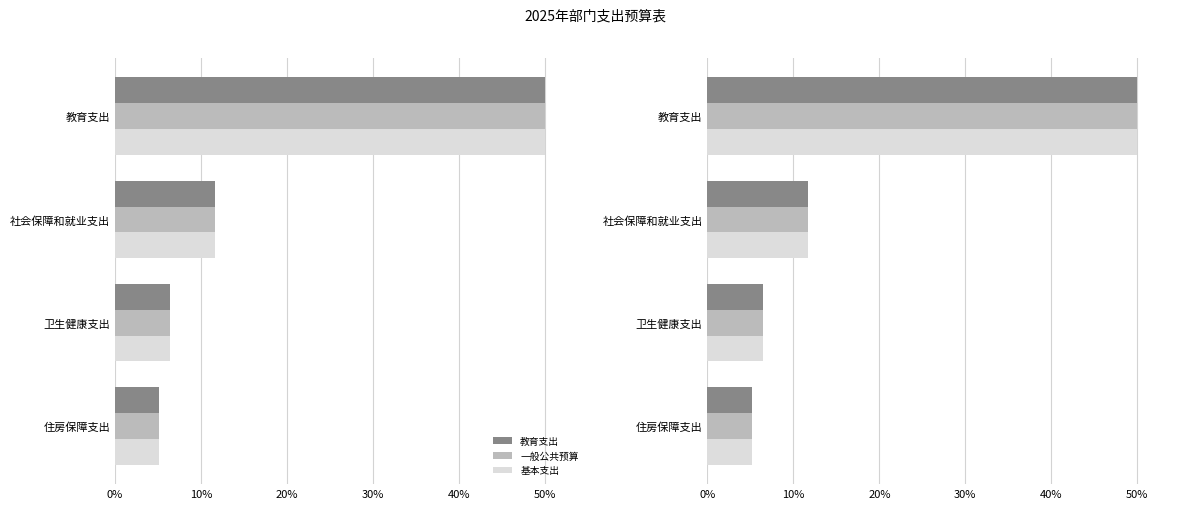

Which series has the largest range (max minus min)?

教育支出